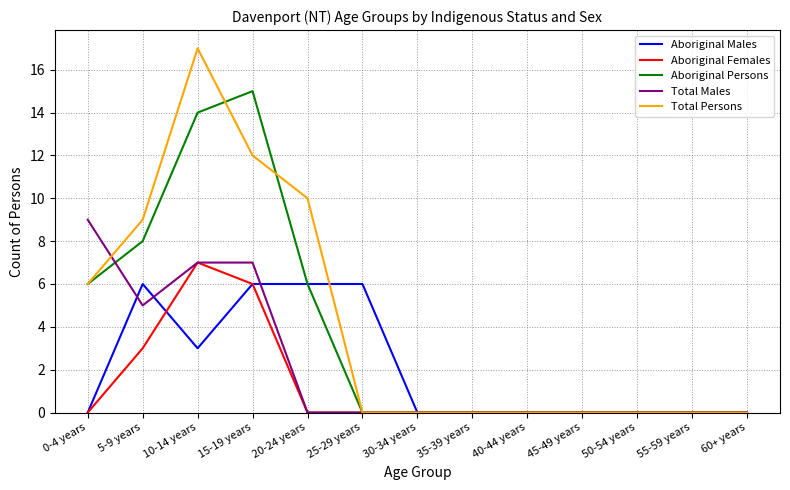

Is it true that Aboriginal Males equals 9 at 25-29 years?

False